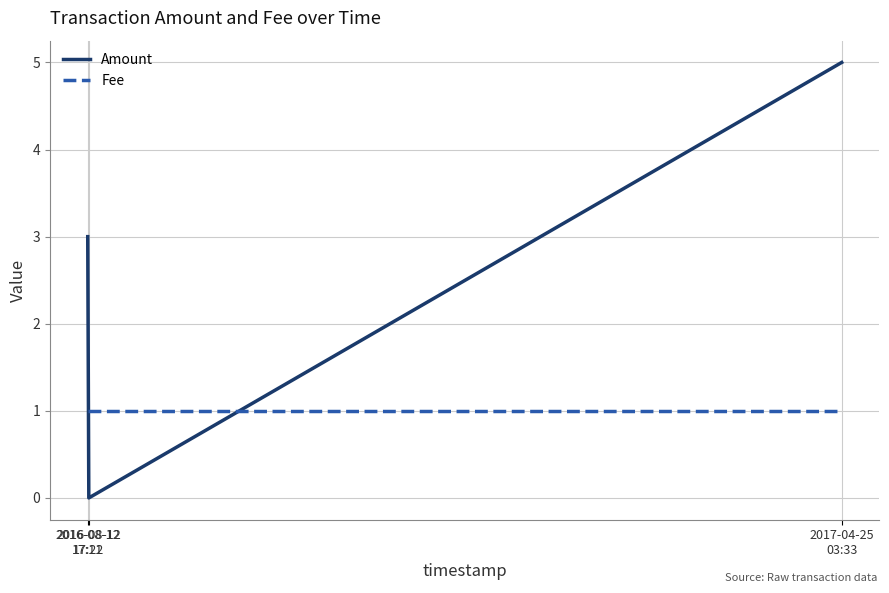

What is the spread (max minus min) of values at 2016-08-12
17:22?

1